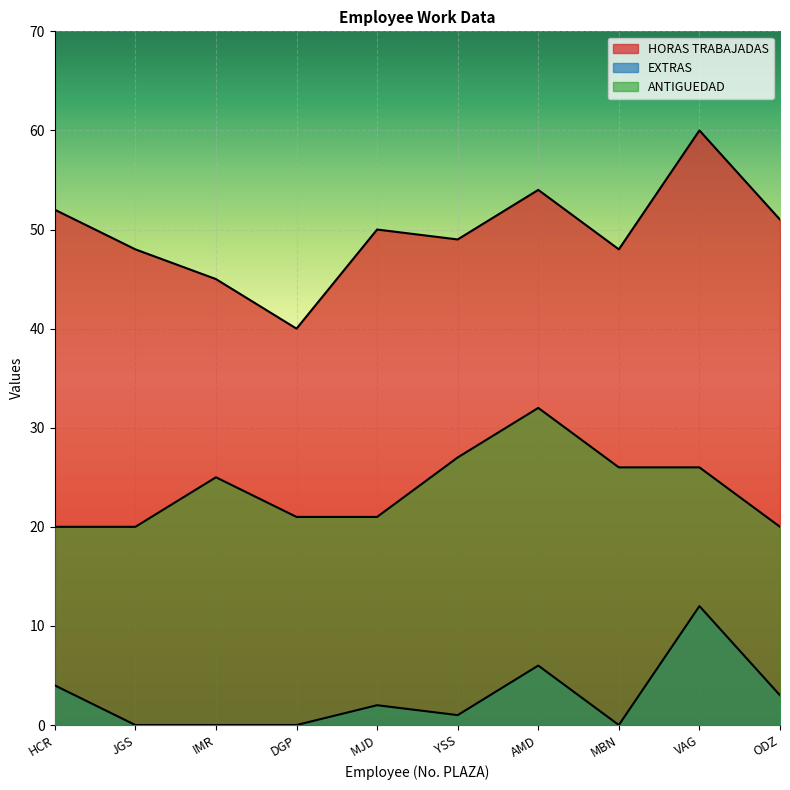

What is the label of the 3rd point from the right?

MBN